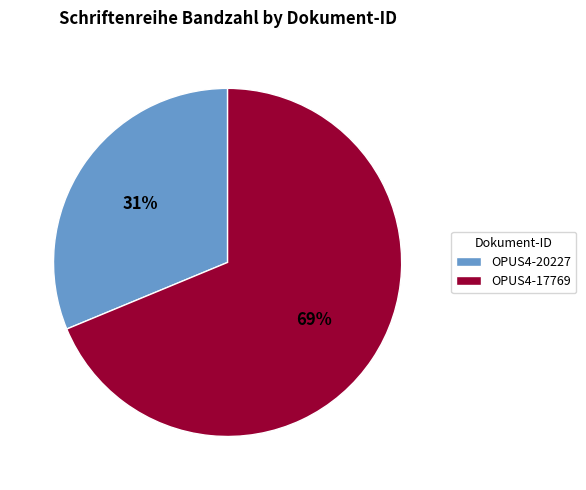

What is the smallest slice in the pie chart?

OPUS4-20227